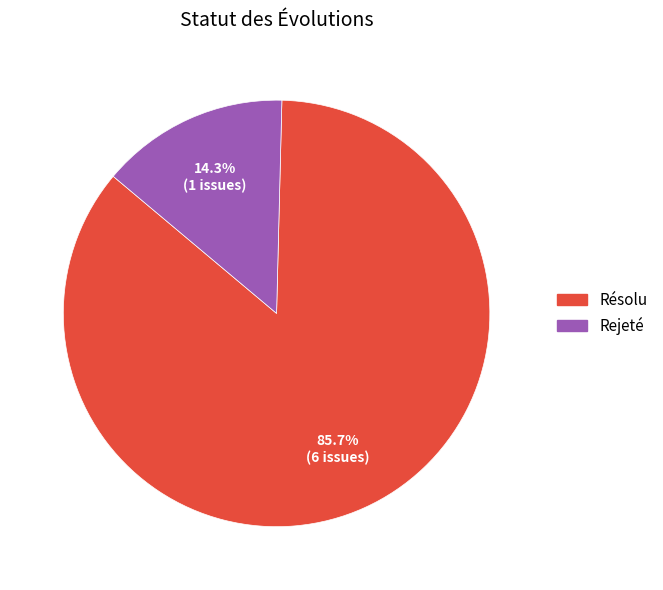

Is there any slice that represents more than half of the pie?

Yes